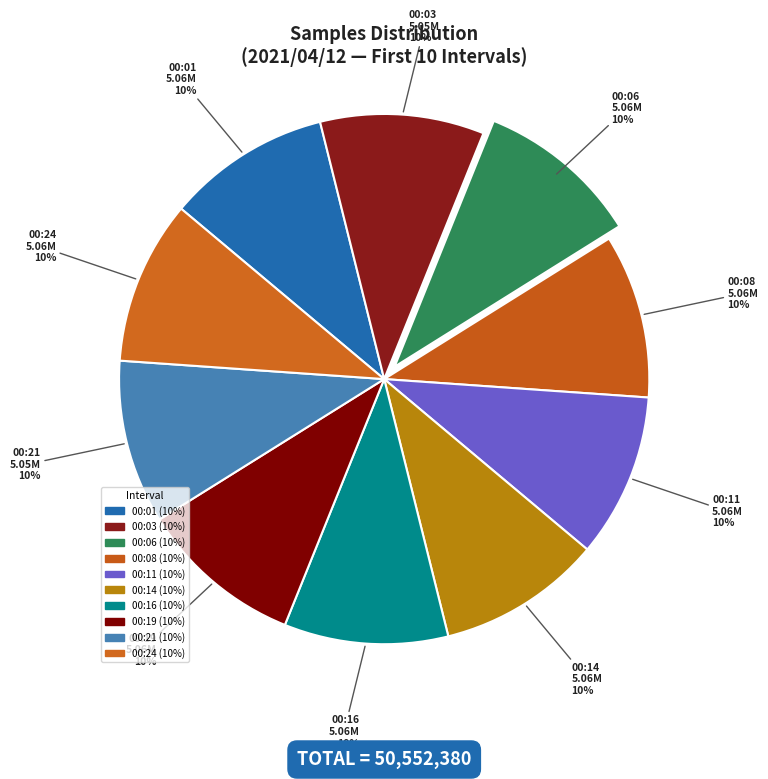

Is the sum of 00:16 and 00:14 greater than half?

No